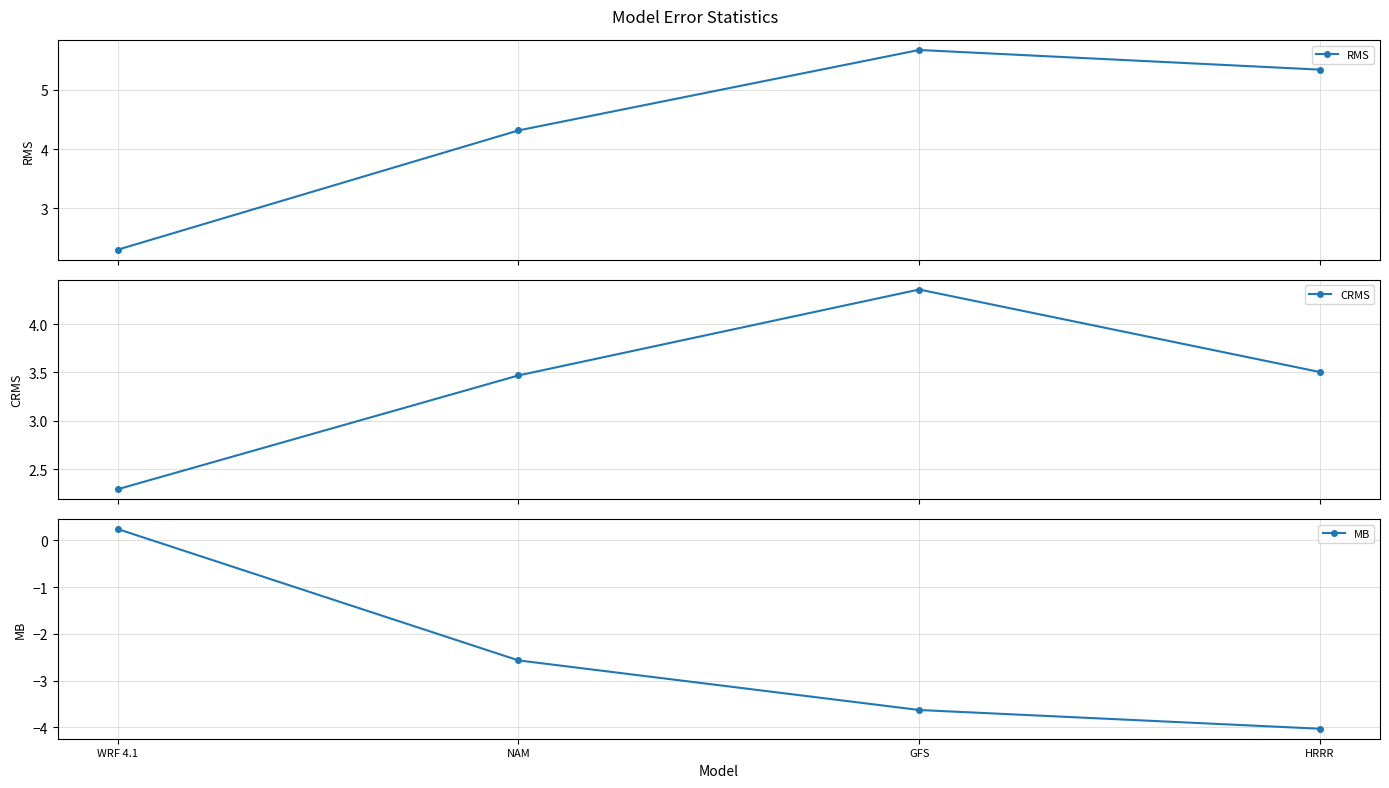

Read the RMS value at GFS.

5.7